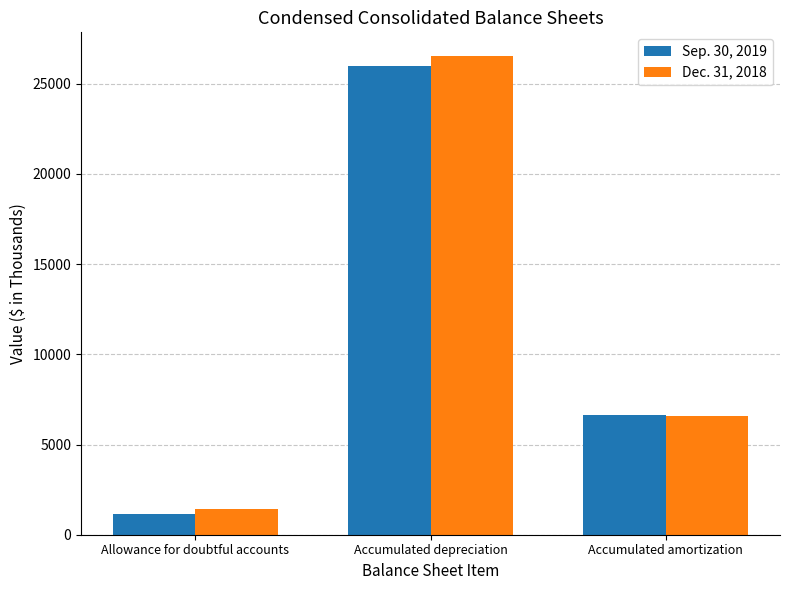

What is the value of the Dec. 31, 2018 bar at the 1st from the left?

1411